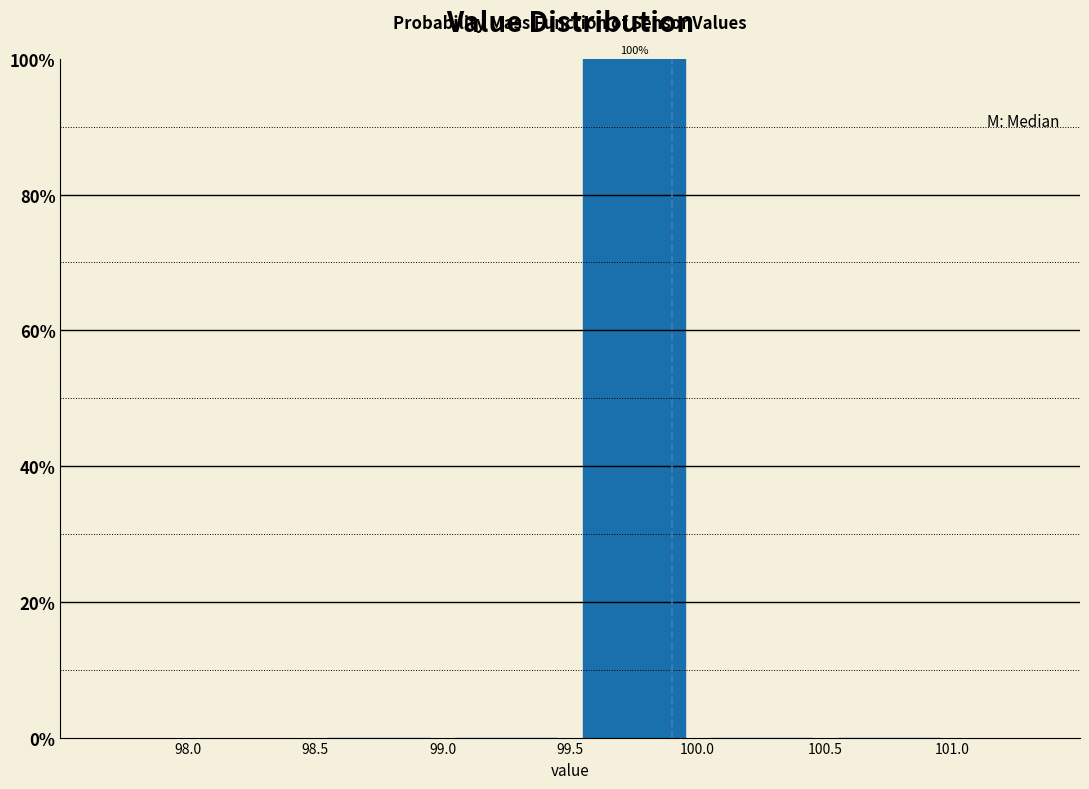

Over which range of the x-axis is the bar tallest?

99.5 to 100.0